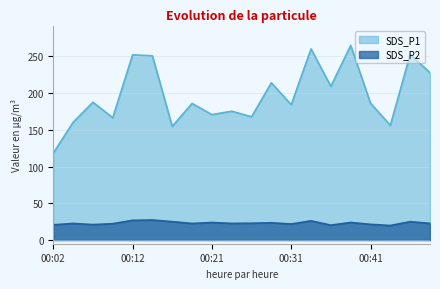

What is the average value of the SDS_P2 series?

23.1